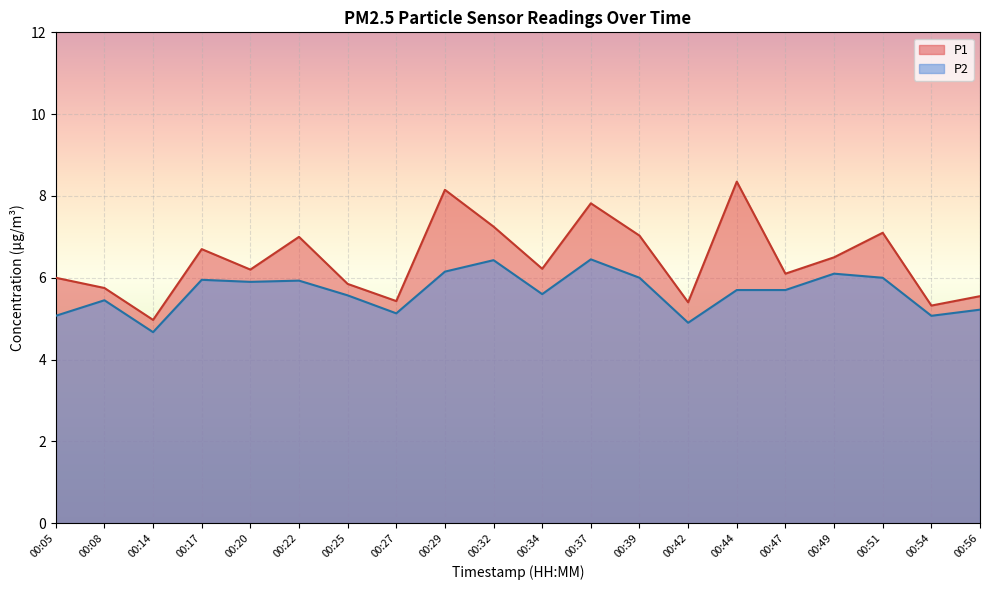

At which category is the sum across all series the highest?

00:29